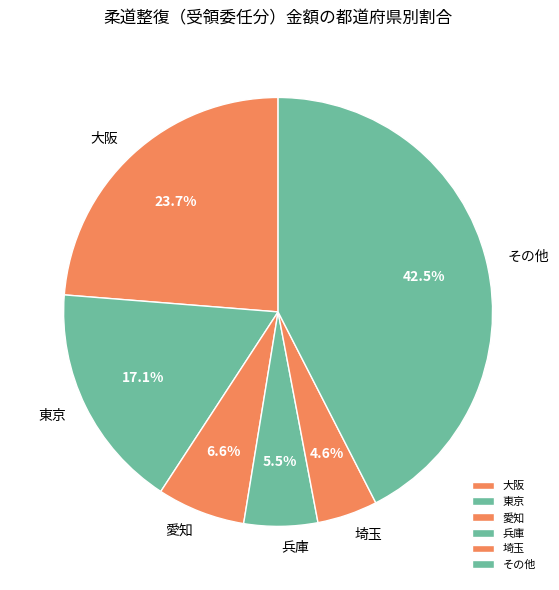

Is there a majority slice in this chart?

No